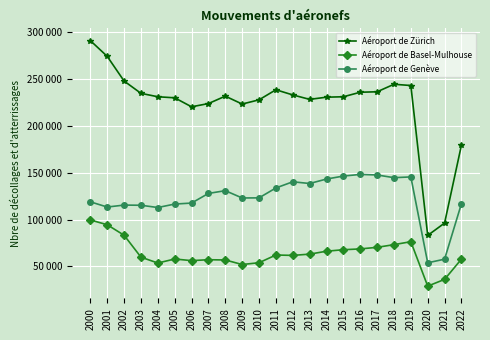

Does the chart have visible grid lines?

Yes